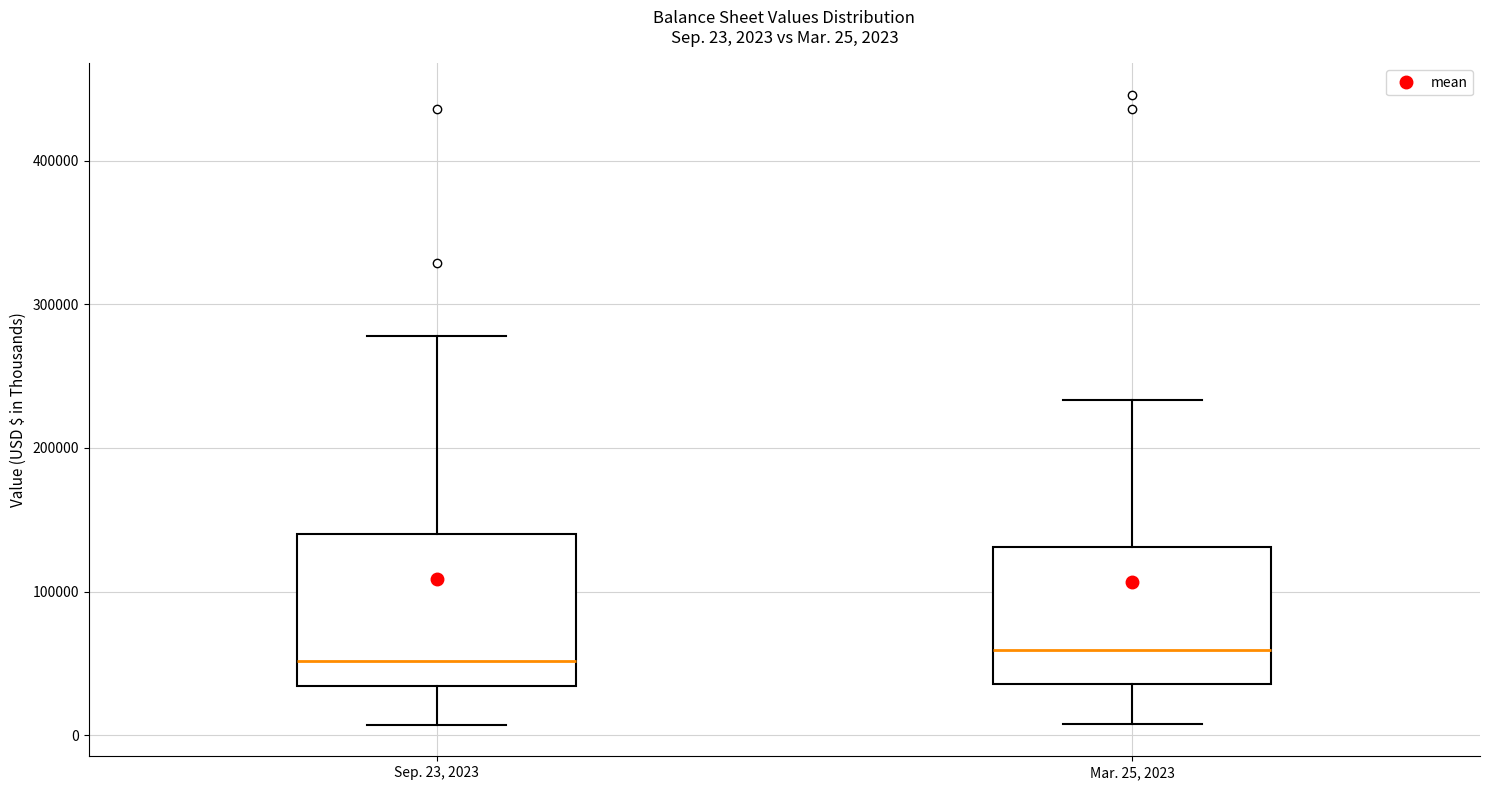

Comparing the boxes themselves (not the whiskers), which one is the tallest?

Sep. 23, 2023